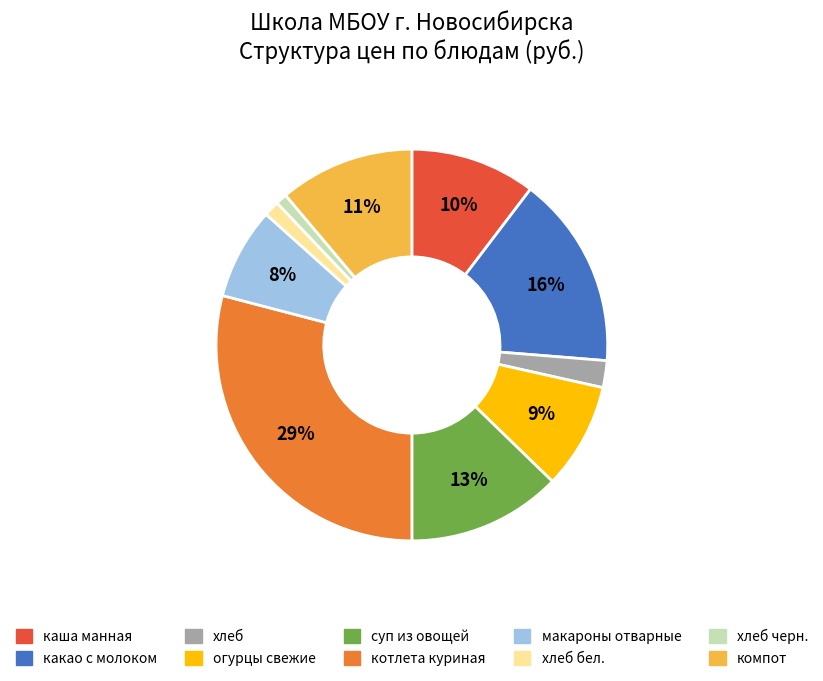

Does any single category account for the majority?

No